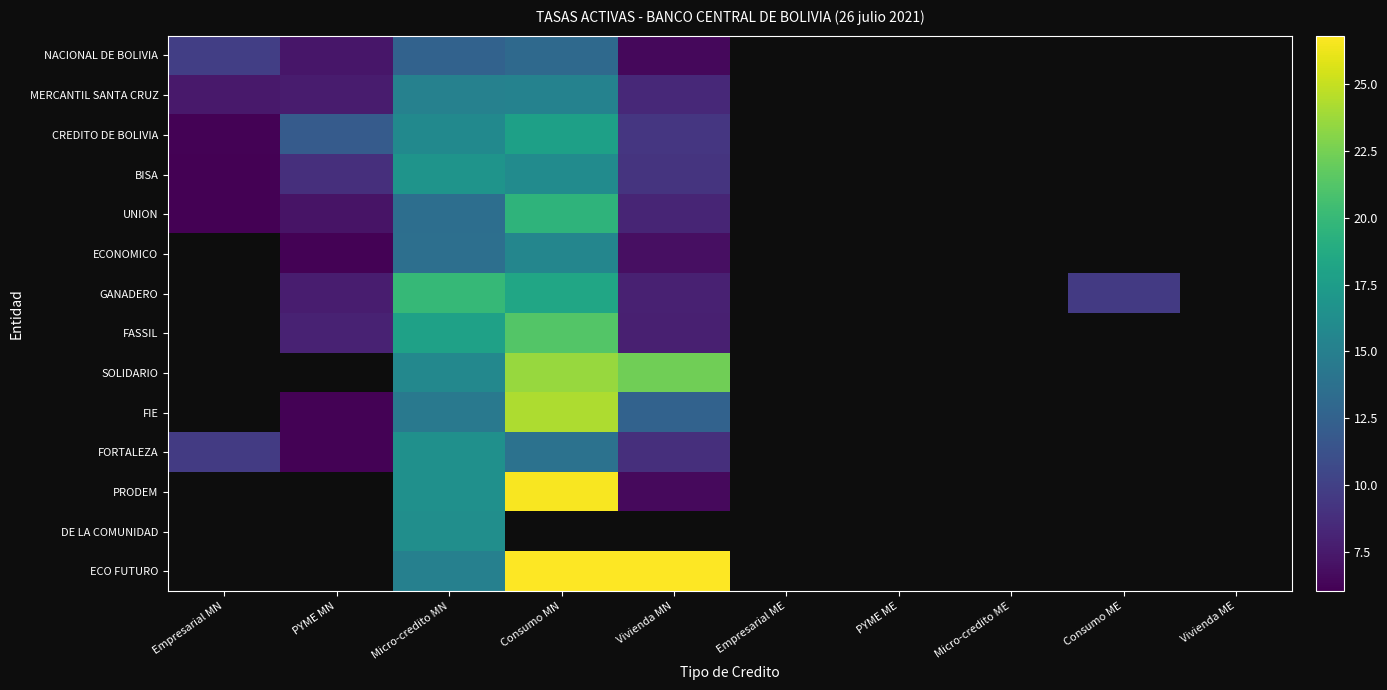

List the series in order of their peak value, lowest first.

NACIONAL DE BOLIVIA, MERCANTIL SANTA CRUZ, BISA, CREDITO DE BOLIVIA, UNION, ECONOMICO, GANADERO, FASSIL, SOLIDARIO, FIE, FORTALEZA, PRODEM, DE LA COMUNIDAD, ECO FUTURO